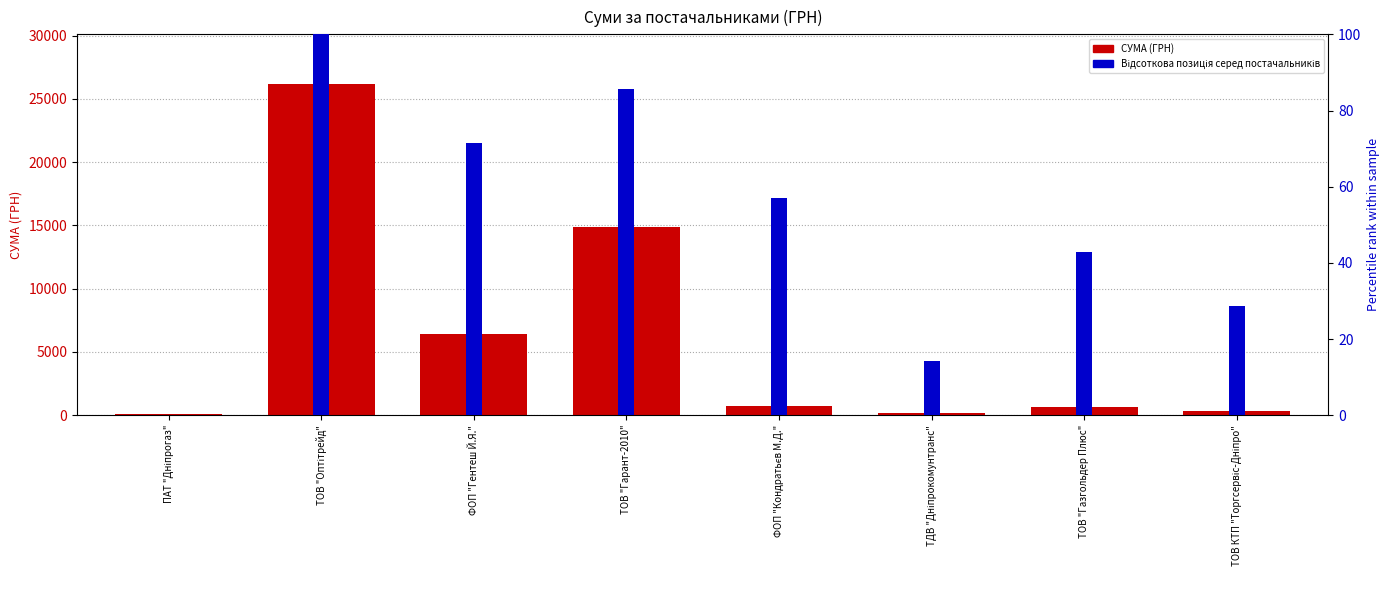

Where does the data first go above 715?

ТОВ "Оптітрейд"